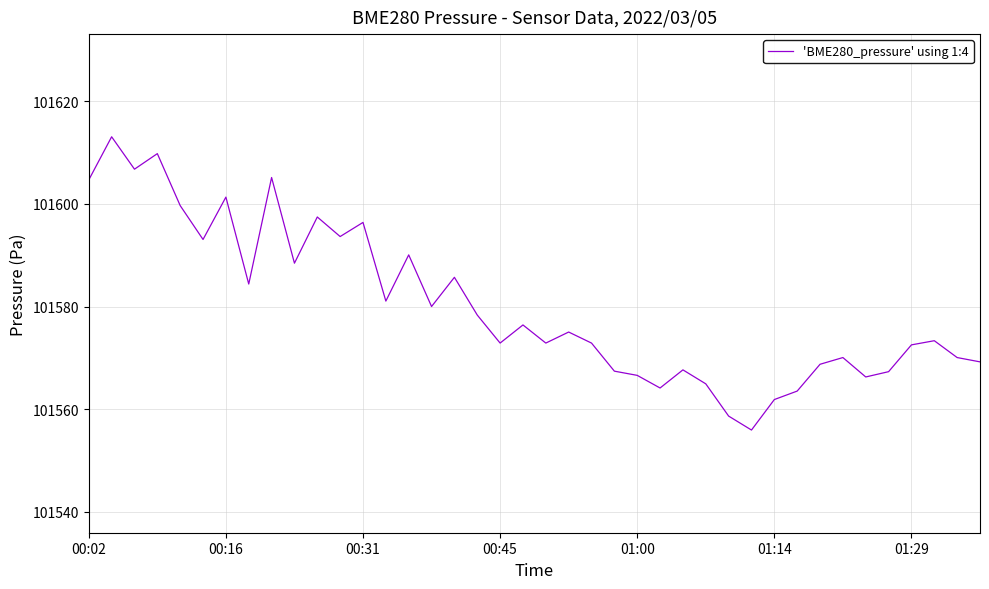

How many categories are shown in the chart?

40